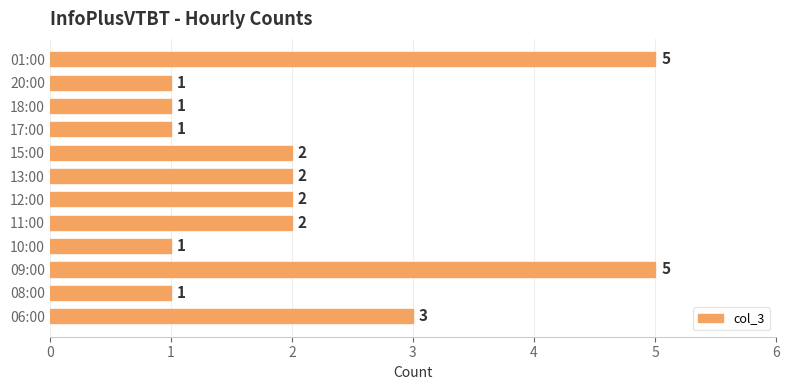

Reading bottom to top, list all the values displayed in this chart.

3	1	5	1	2	2	2	2	1	1	1	5